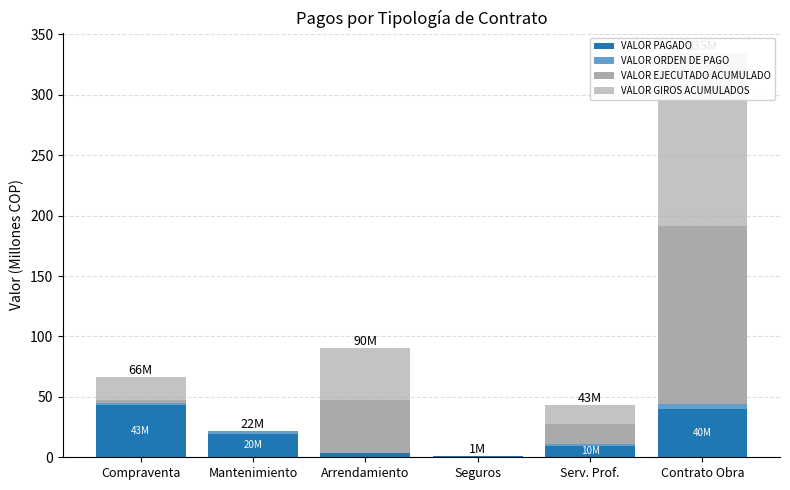

The VALOR ORDEN DE PAGO series shows 1.3 at Serv. Prof.. True or false?

True